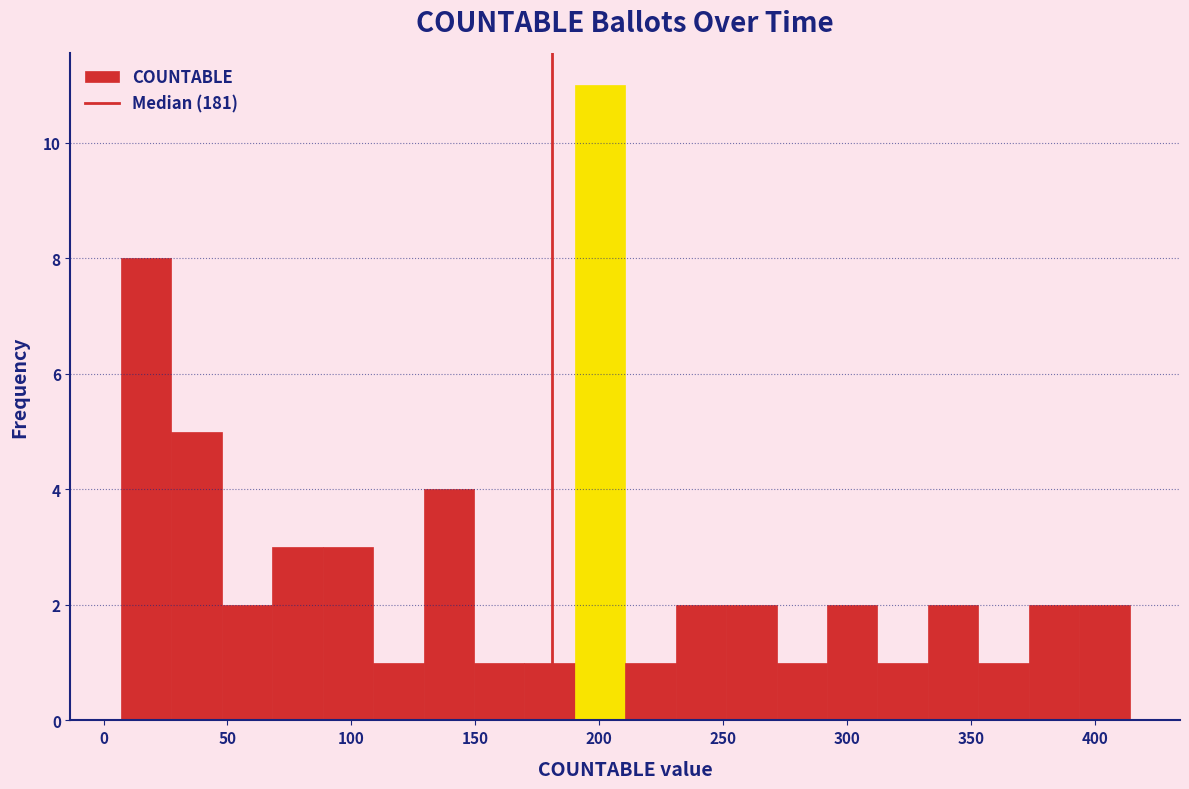

Reading left to right, transcribe this chart: for each bar, give the range it covers on the x-axis and its height. Neither the bar edges nor the heights are printed on the chart, so give them approximately, as read against the axes.

5 to 25: 8
25 to 50: 5
50 to 70: 2
70 to 90: 3
90 to 110: 3
110 to 130: 1
130 to 150: 4
150 to 170: 1
170 to 190: 1
190 to 210: 11
210 to 230: 1
230 to 250: 2
250 to 270: 2
270 to 290: 1
290 to 310: 2
310 to 335: 1
335 to 355: 2
355 to 375: 1
375 to 395: 2
395 to 415: 2